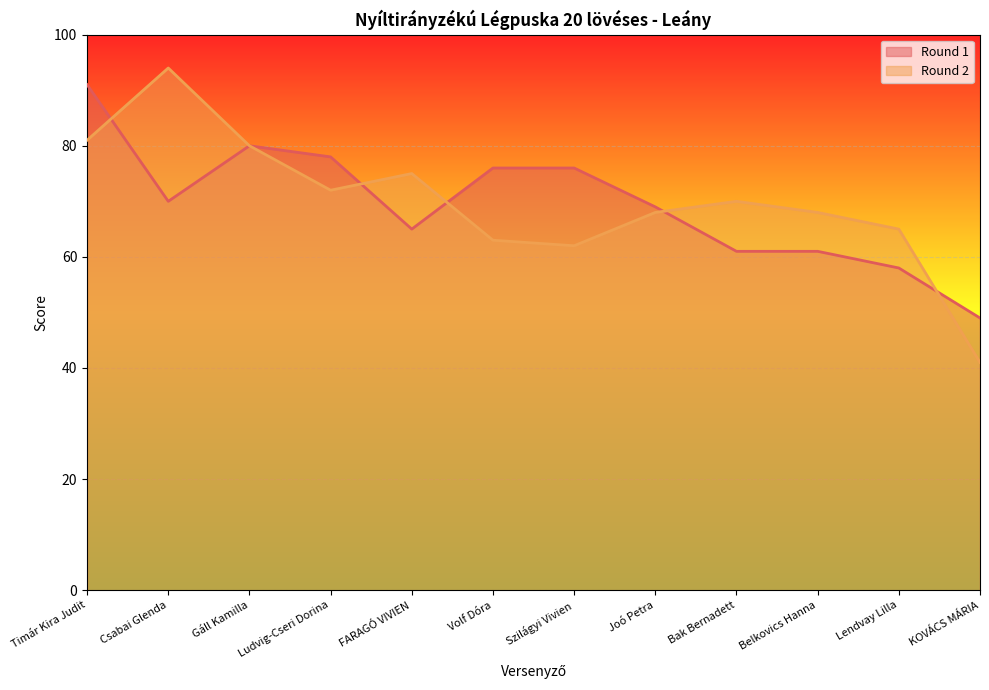

True or false: Round 2 and Round 1 intersect in this chart.

True